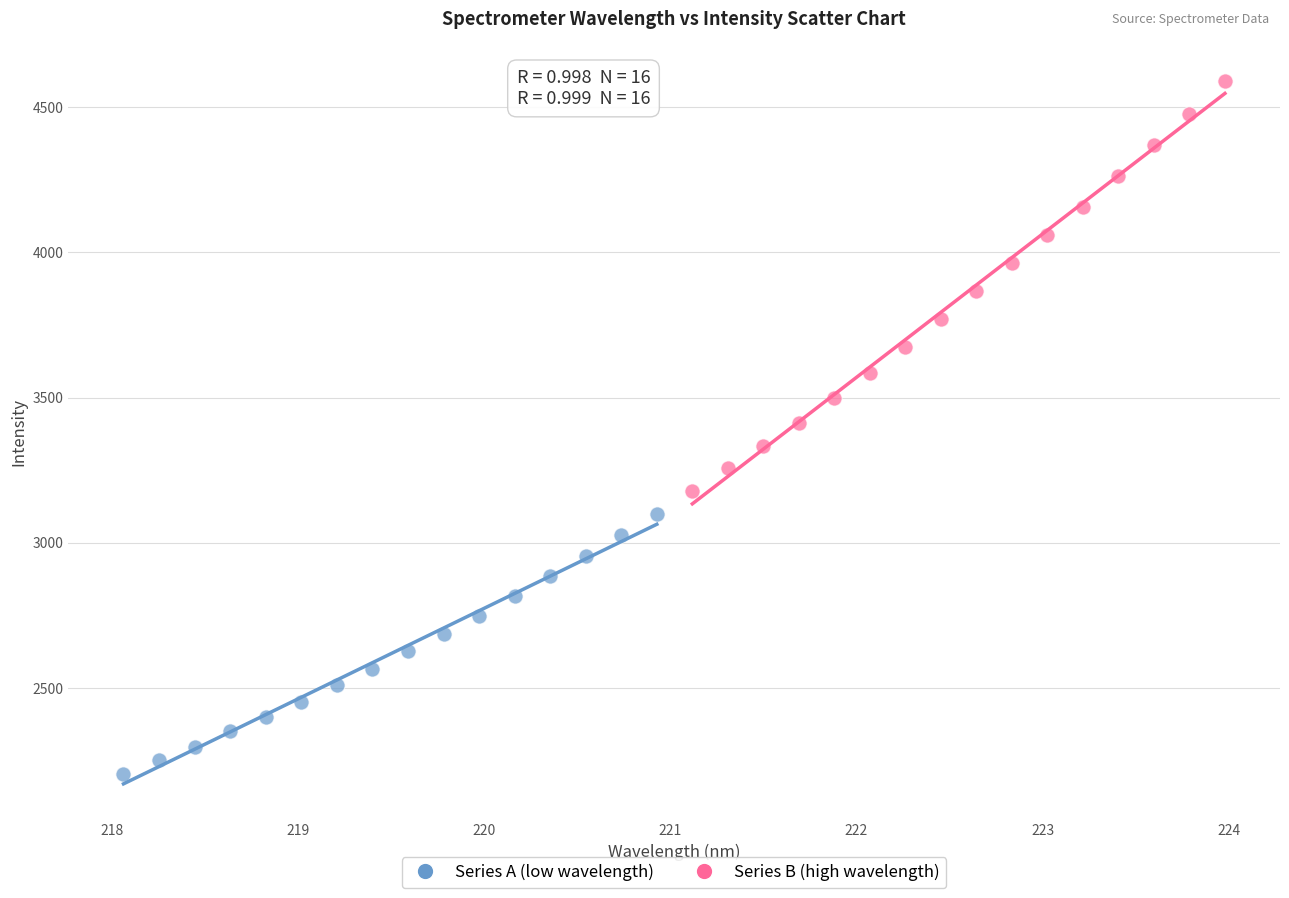

Which series contains the lowest Y value?

Series A (low wavelength)